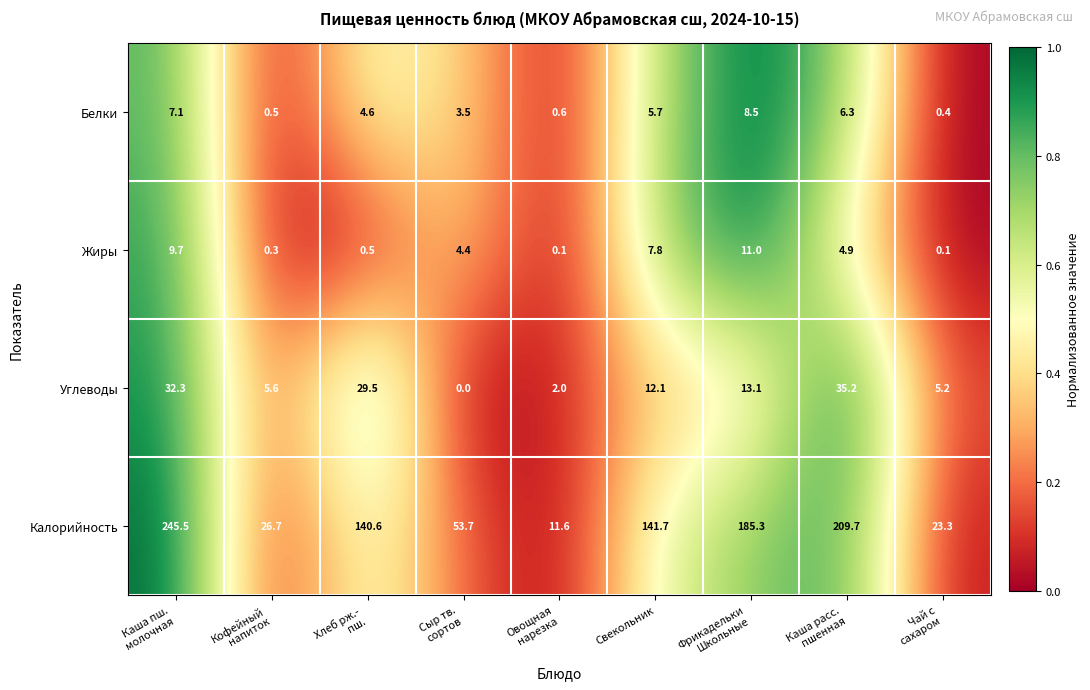

What is the difference between the second highest and second lowest values in the Углеводы series?

30.3